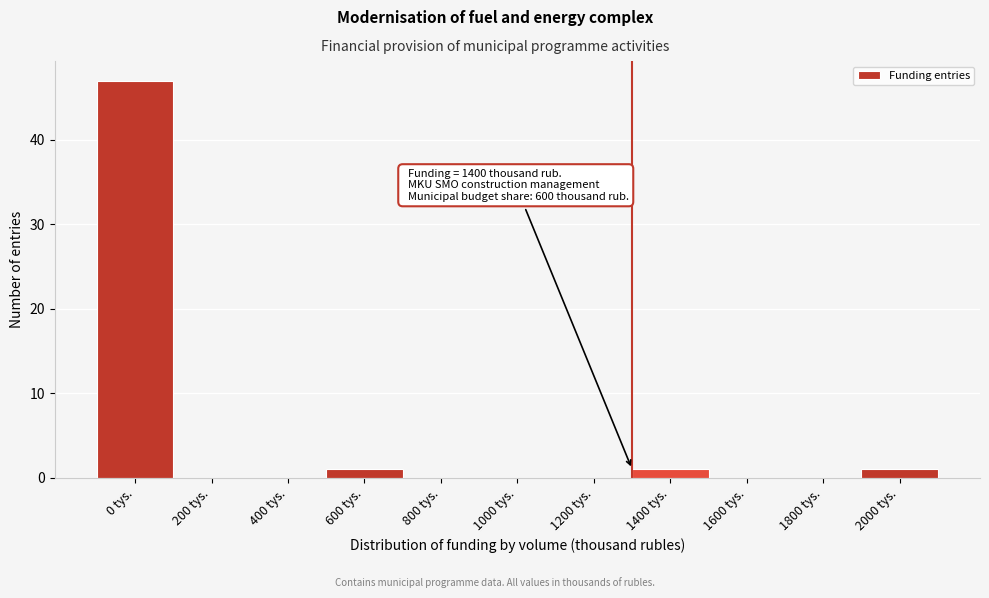

Reading left to right, transcribe all the data shown in this chart.

0 tys.=47	200 tys.=0	400 tys.=0	600 tys.=1	800 tys.=0	1000 tys.=0	1200 tys.=0	1400 tys.=1	1600 tys.=0	1800 tys.=0	2000 tys.=1